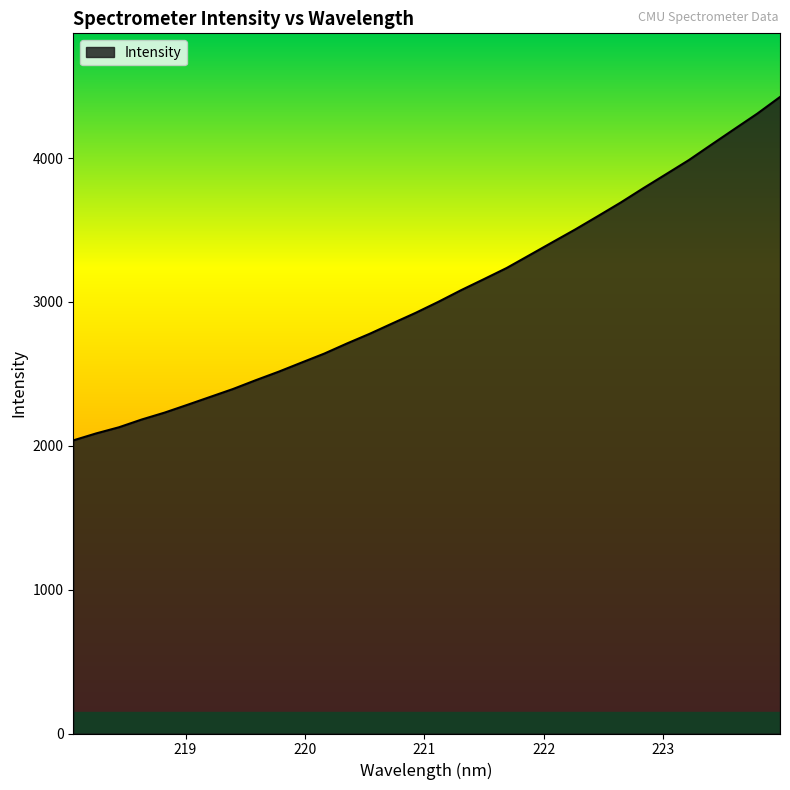

What is the greatest value displayed?

4424.4